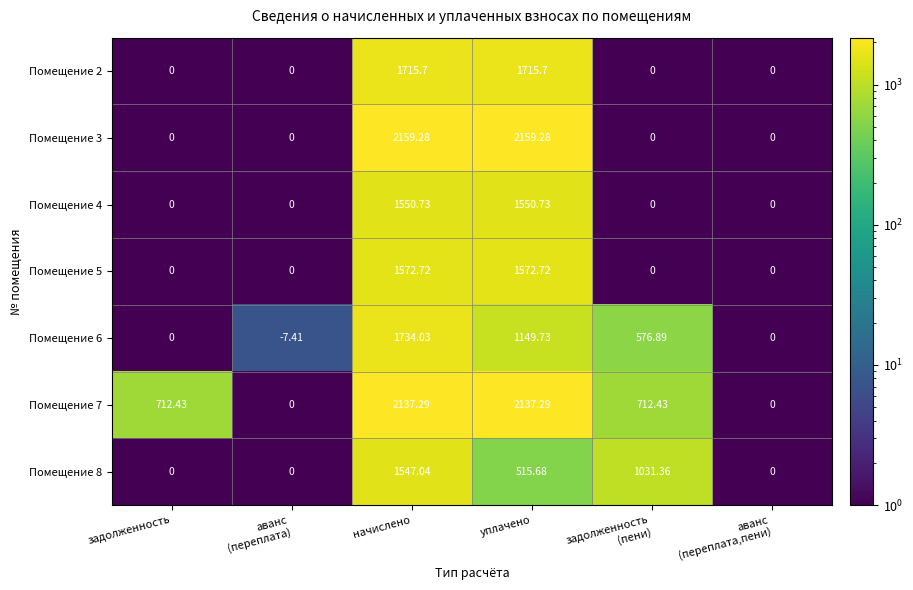

Which series has the largest total across all categories?

Помещение 7